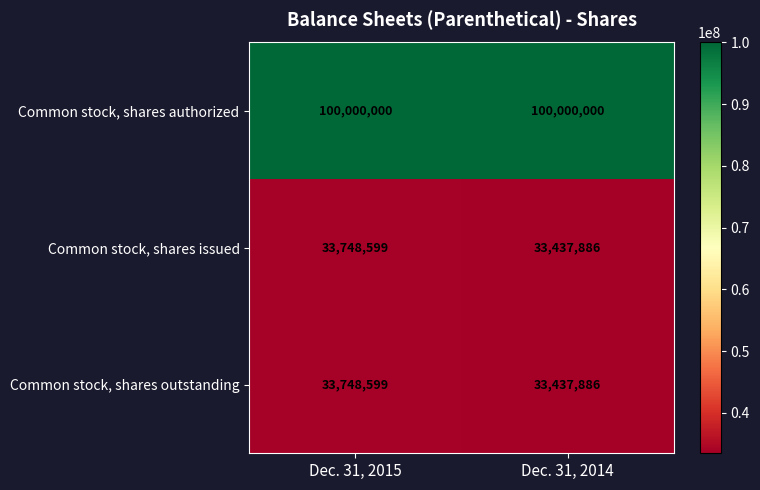

What is the total value across all series at Dec. 31, 2014?

166875772